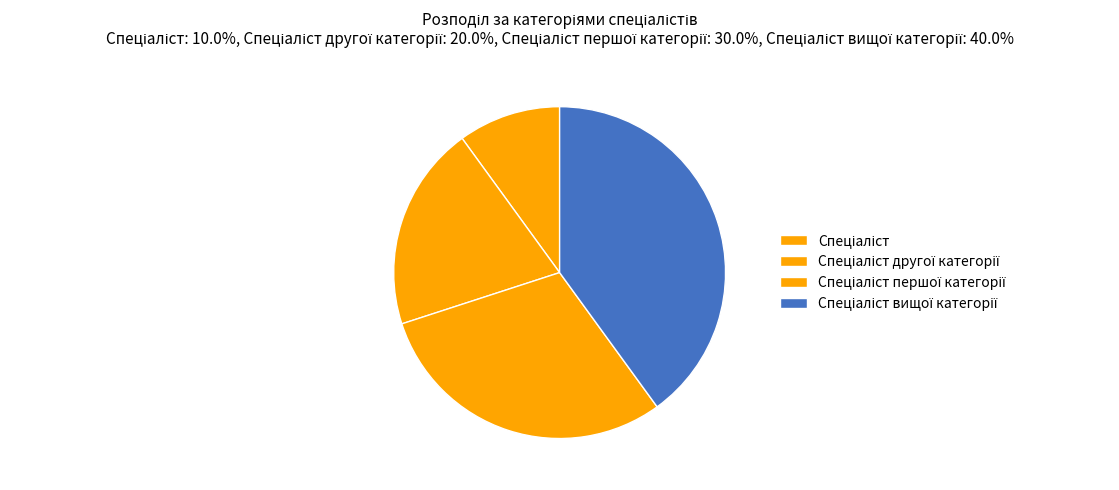

Combined, what portion of the pie is Спеціаліст вищої категорії and Спеціаліст другої категорії?

60.0%